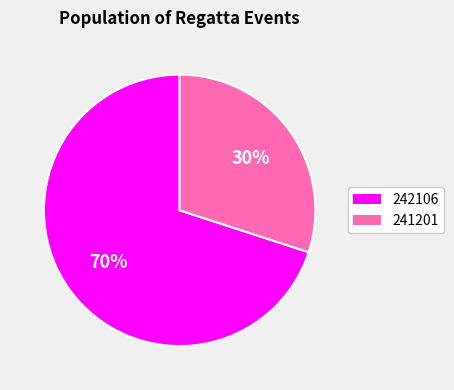

To the nearest percent, what is the difference between the largest and smallest slice percentages?

40%